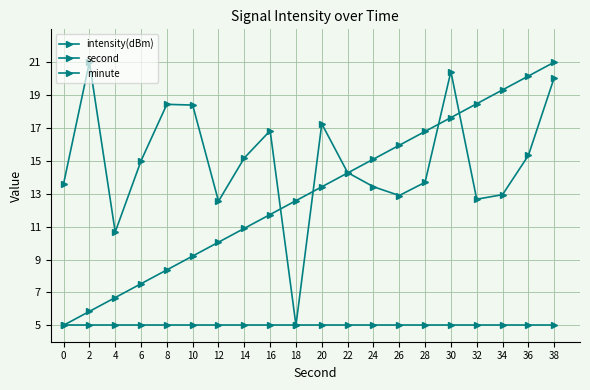

Which series changed the most between 16 and 20?

second